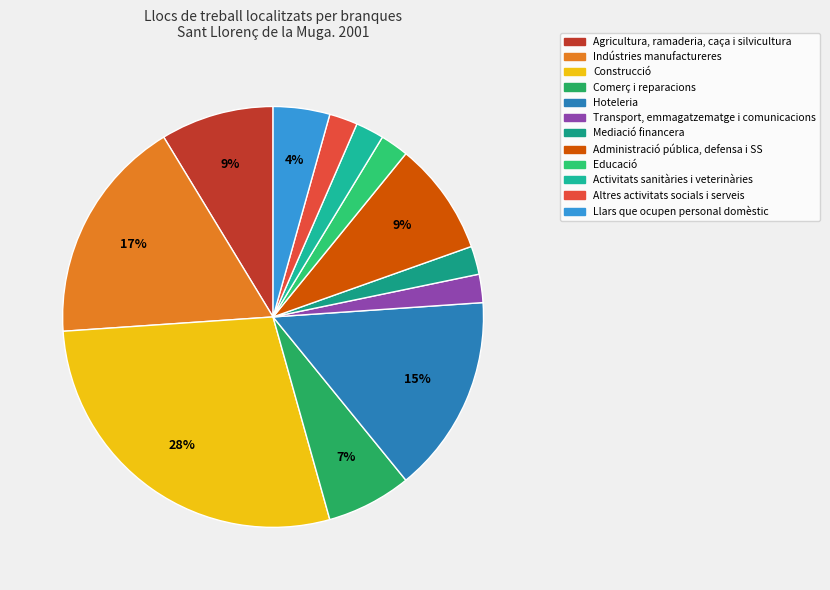

How many segments does this pie chart have?

12